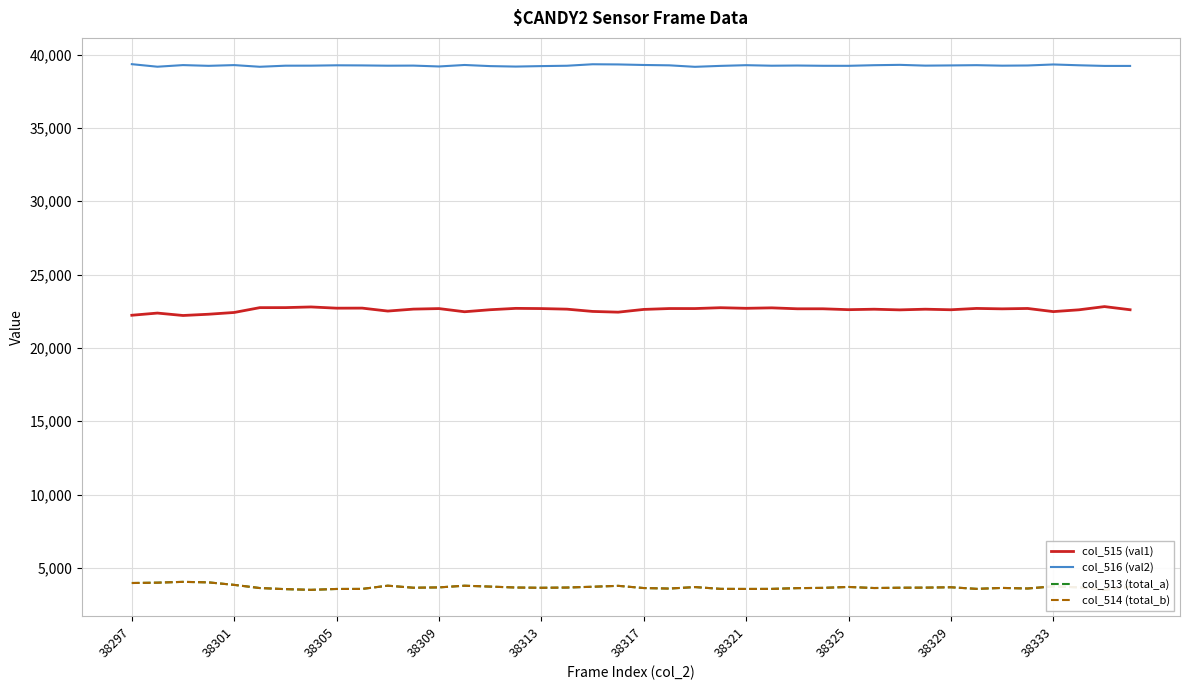

List the series in order of their peak value, lowest first.

col_514 (total_b), col_513 (total_a), col_515 (val1), col_516 (val2)